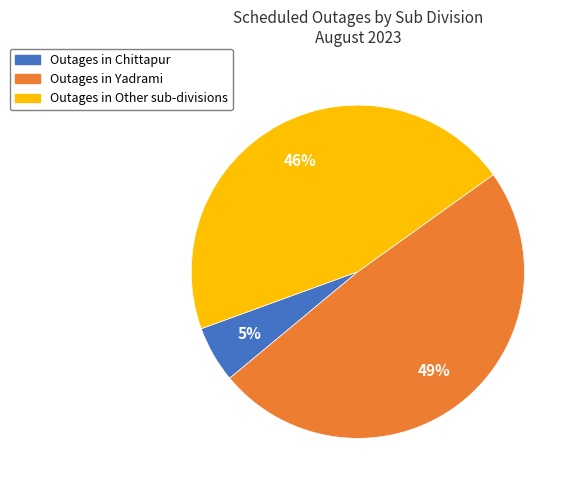

Is there a majority slice in this chart?

No